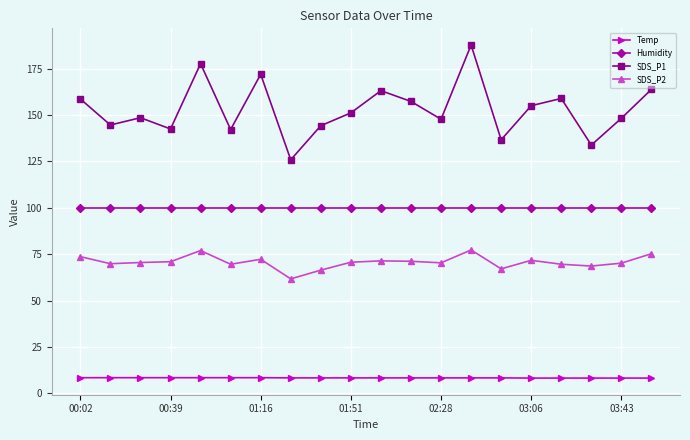

True or false: SDS_P1 and Humidity intersect in this chart.

False